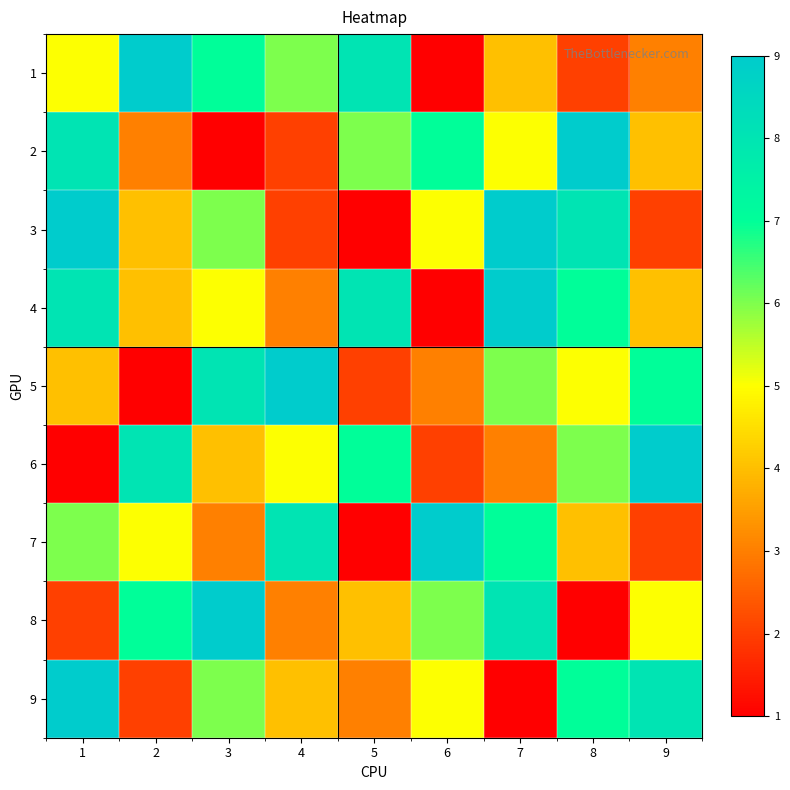

What is the difference between the highest and lowest values at 6?

8